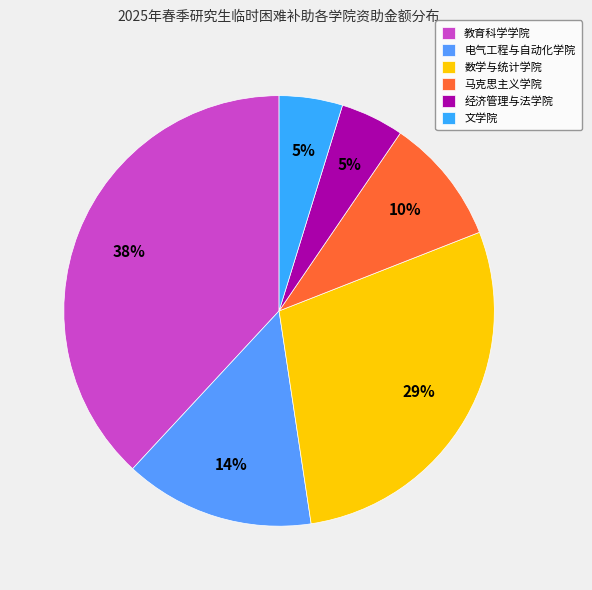

How many segments does this pie chart have?

6